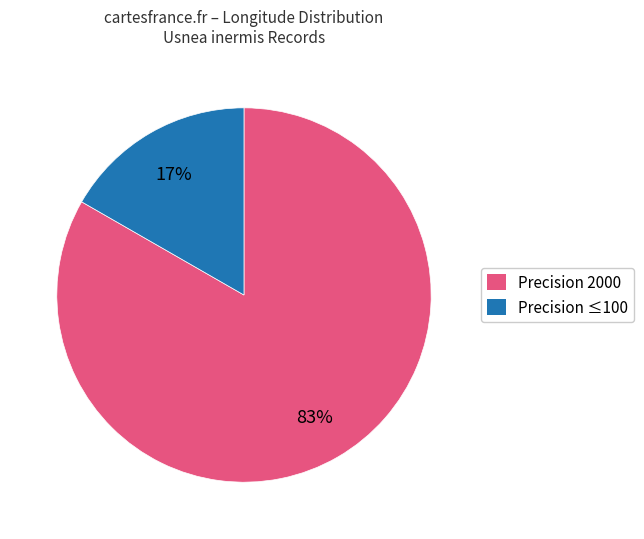

Does Precision ≤100 represent more than half of the total?

No